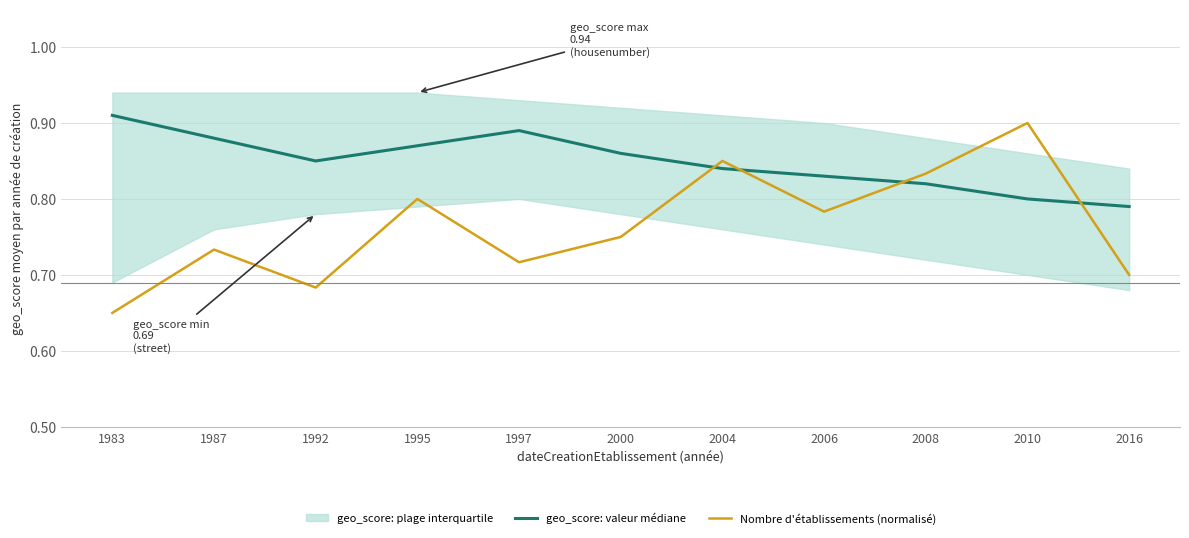

What is the sum of the geo_score: valeur médiane values at 2010 and 1987?

1.7